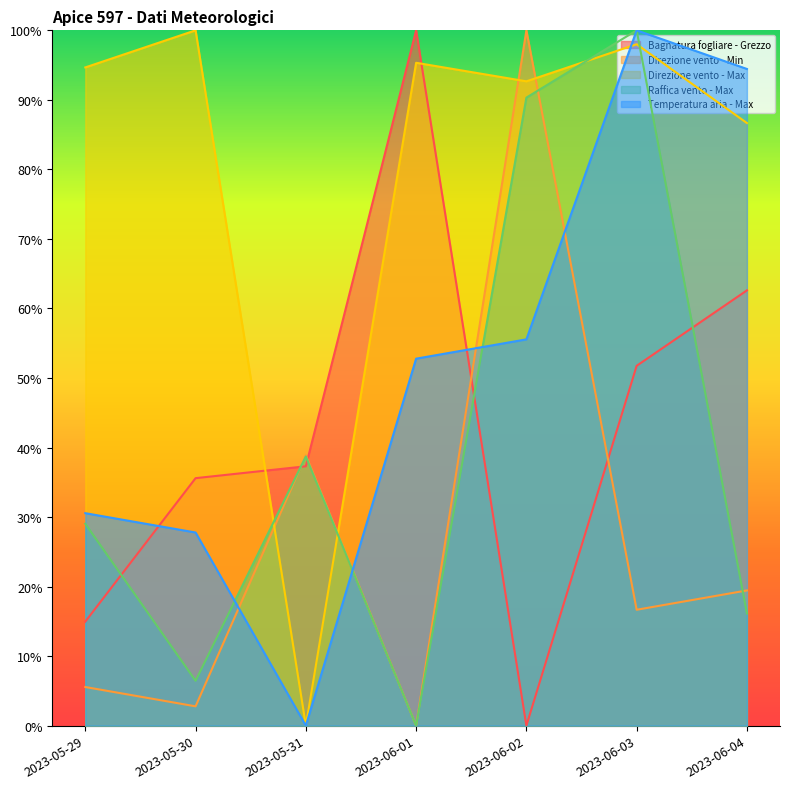

Which category has the highest value in the Direzione vento - Max series?

2023-05-30